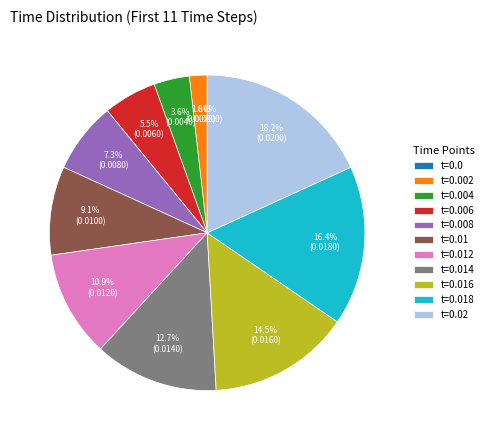

Between 0.006 and 0.004, which is larger?

0.006